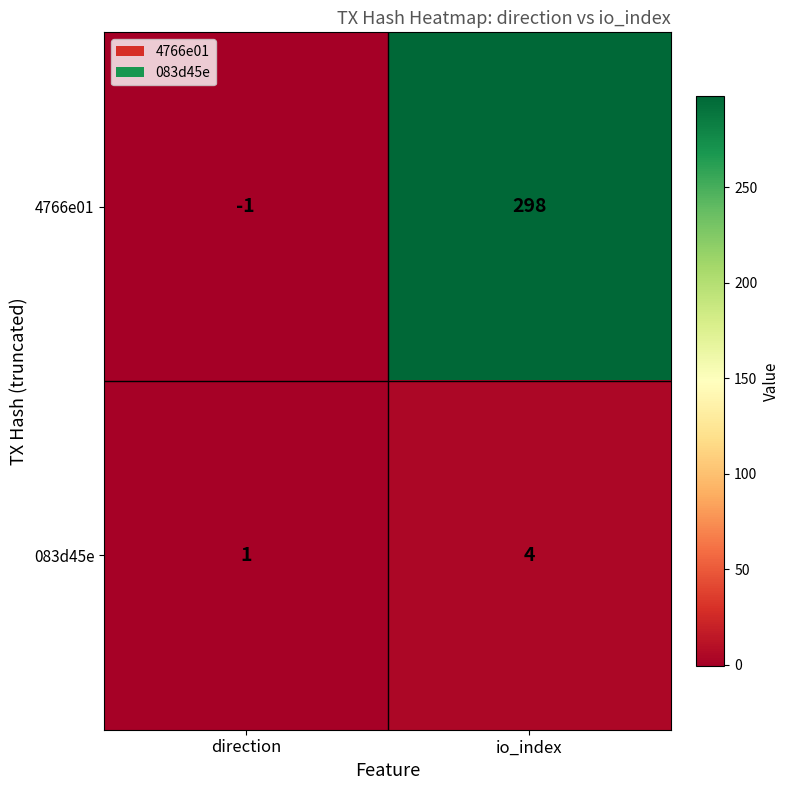

Which series has the widest spread of values?

4766e01